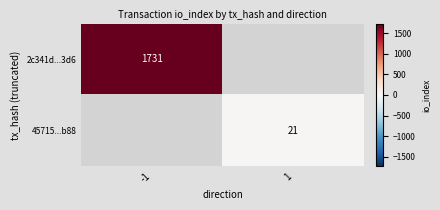

The value of 45715...b88 at 1 is 21. True or false?

True